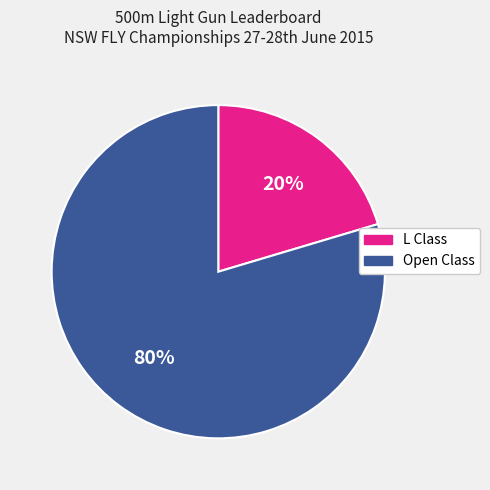

Is there a majority slice in this chart?

Yes